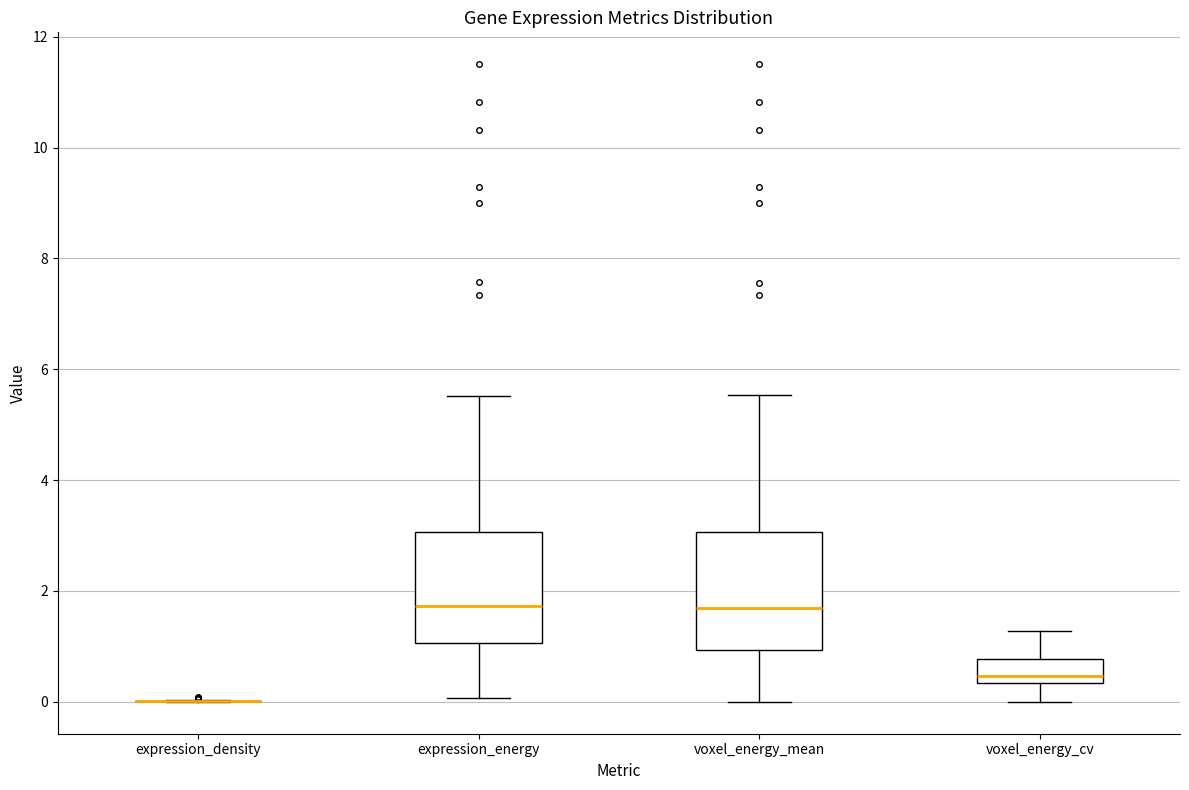

Reading left to right, read every box against the y-axis: the position of its median line, the range the box covers, and the ends of its whiskers. The values are not printed on the chart, so give them approximately, as read against the axis.

expression_density: box collapsed to a line at 0.0, whiskers 0.0 to 0.0
expression_energy: median 1.8, box 1.0 to 3.0, whiskers 0.0 to 5.6
voxel_energy_mean: median 1.6, box 1.0 to 3.0, whiskers 0.0 to 5.6
voxel_energy_cv: median 0.4 (just above the box's lower edge), box 0.4 to 0.8, whiskers 0.0 to 1.2